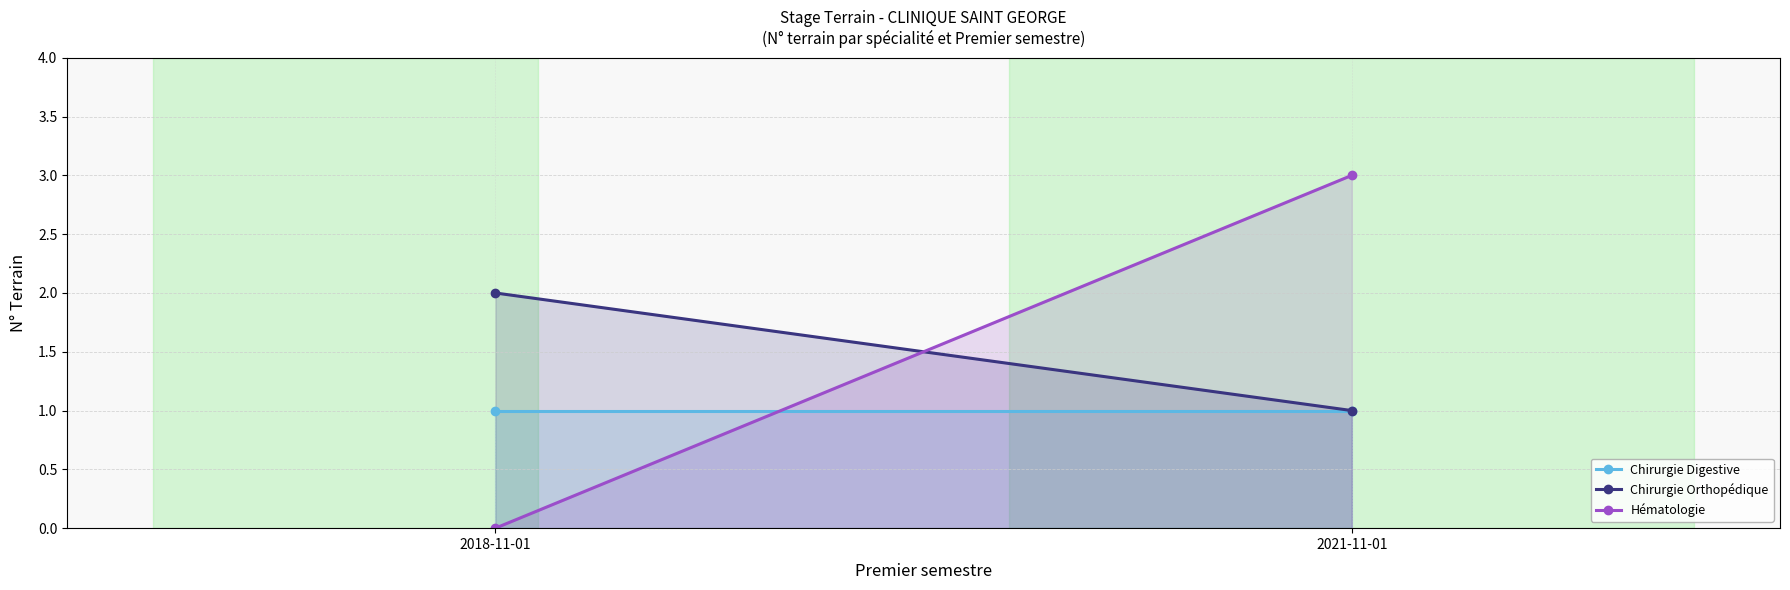

What is the sum of the Hématologie values at 2018-11-01 and 2021-11-01?

3